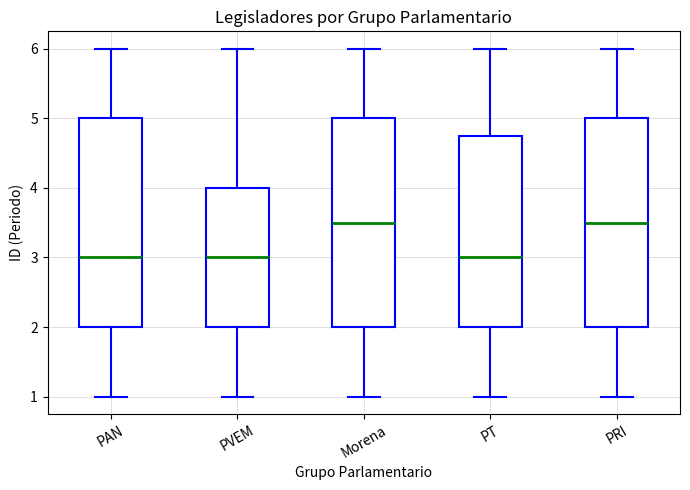

Where does the lower whisker of the box for PVEM end on the y-axis? The values are not printed on the chart, so give them approximately, as read against the axis.

1.0